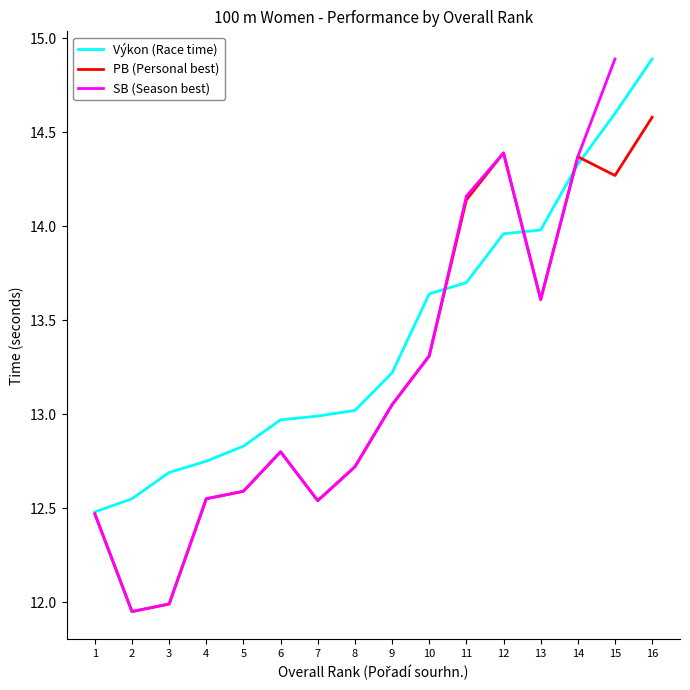

True or false: PB (Personal best) and SB (Season best) cross at least once.

False